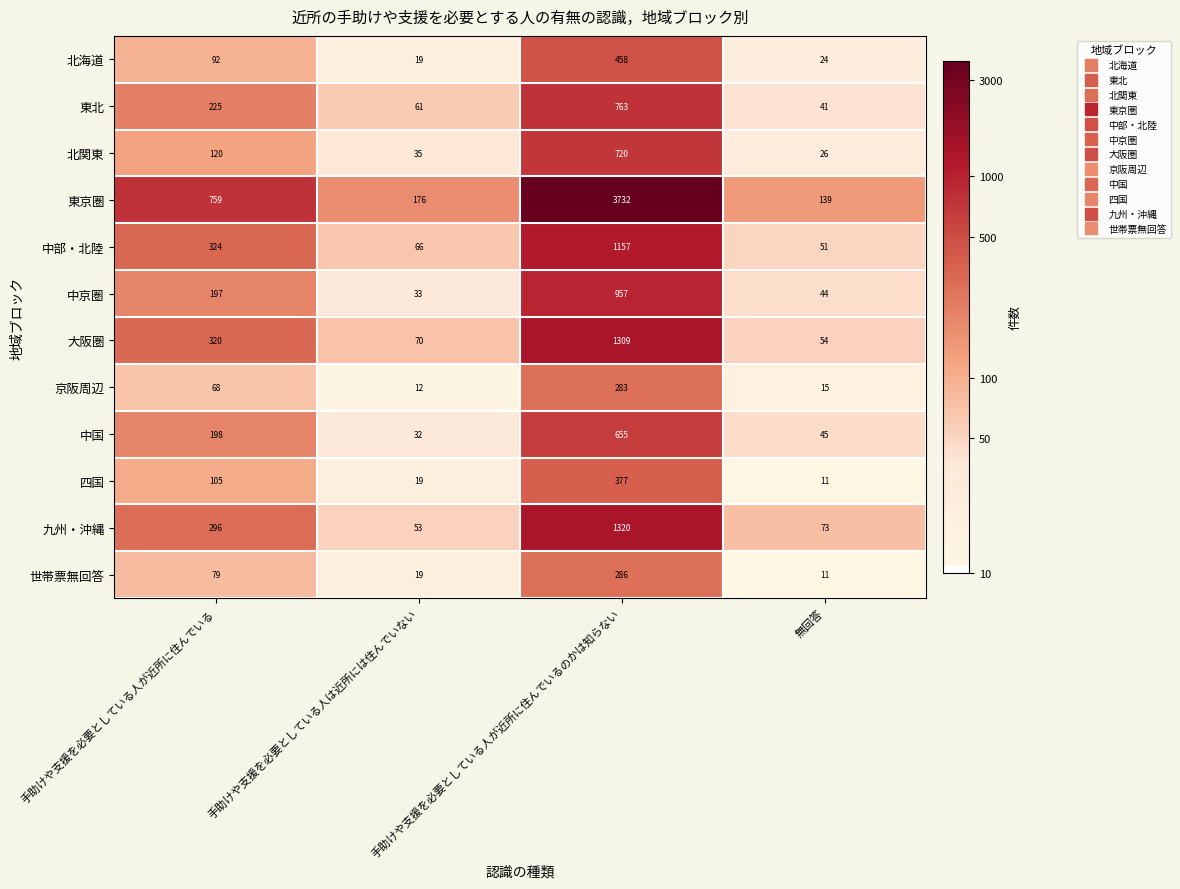

What is the sum of all 中京圏 values?

1231